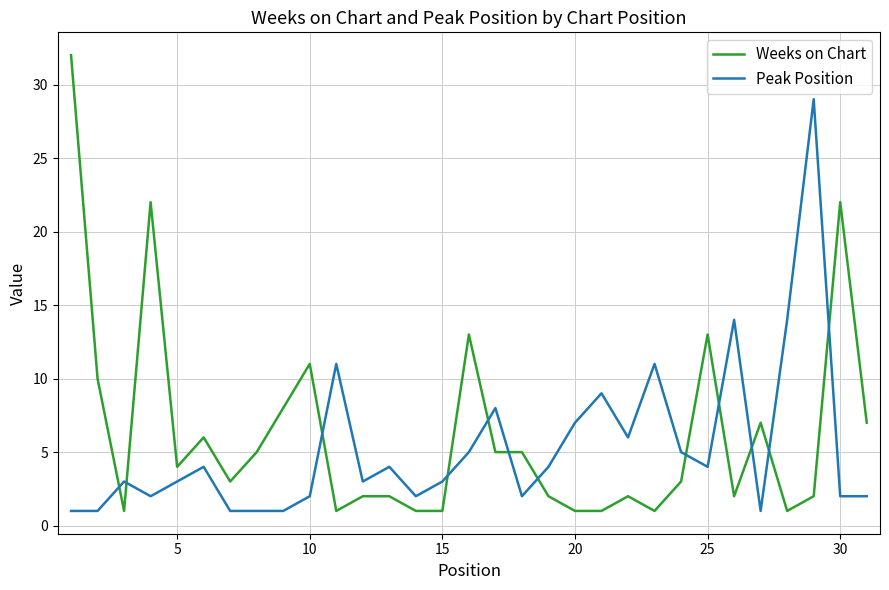

Reading right to left, transcribe all the data shown in this chart.

Weeks on Chart: 7	22	2	1	7	2	13	3	1	2	1	1	2	5	5	13	1	1	2	2	1	11	8	5	3	6	4	22	1	10	32
Peak Position: 2	2	29	14	1	14	4	5	11	6	9	7	4	2	8	5	3	2	4	3	11	2	1	1	1	4	3	2	3	1	1